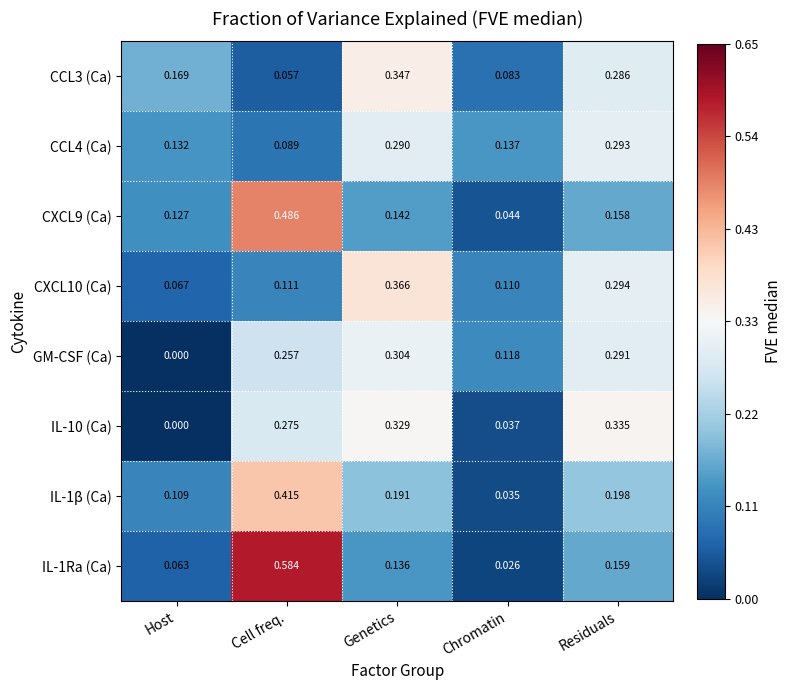

At which label is IL-1Ra (Ca) closest to 0?

Chromatin